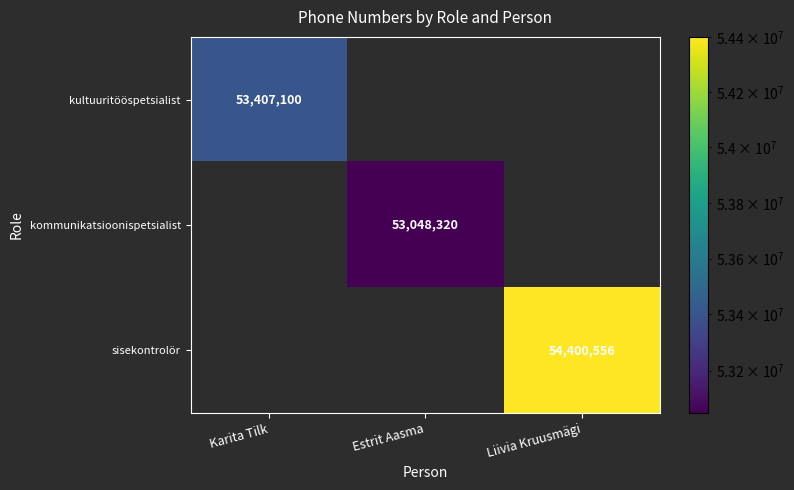

The value of kultuuritööspetsialist at Karita Tilk is 53407100. True or false?

True